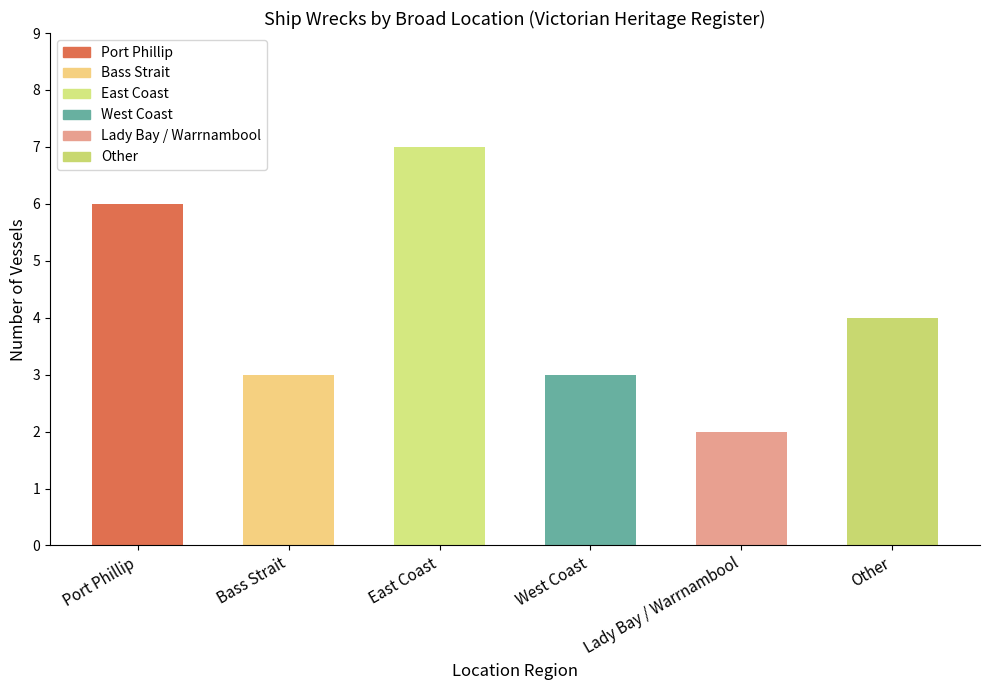

What is the label of the 4th bar from the left?

West Coast